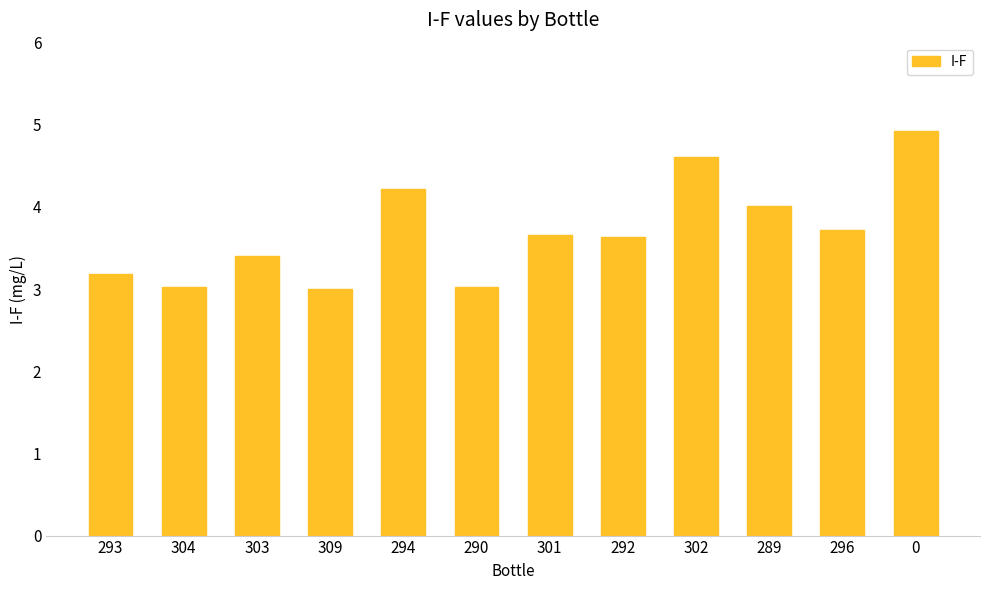

Reading left to right, extract all data points from this chart.

3.2	3.0	3.4	3.0	4.2	3.0	3.7	3.6	4.6	4.0	3.7	4.9